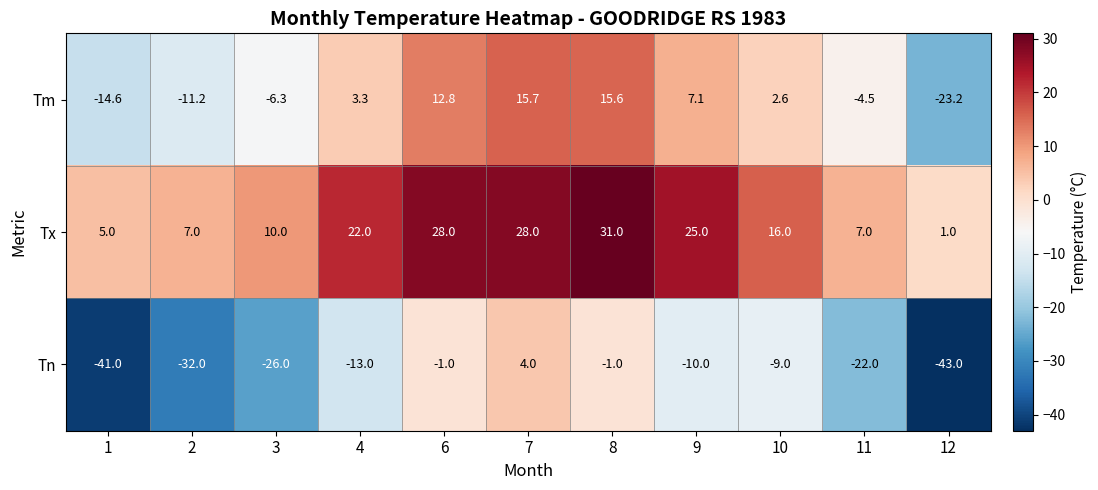

The value of Tn at 10 is -14.3. True or false?

False